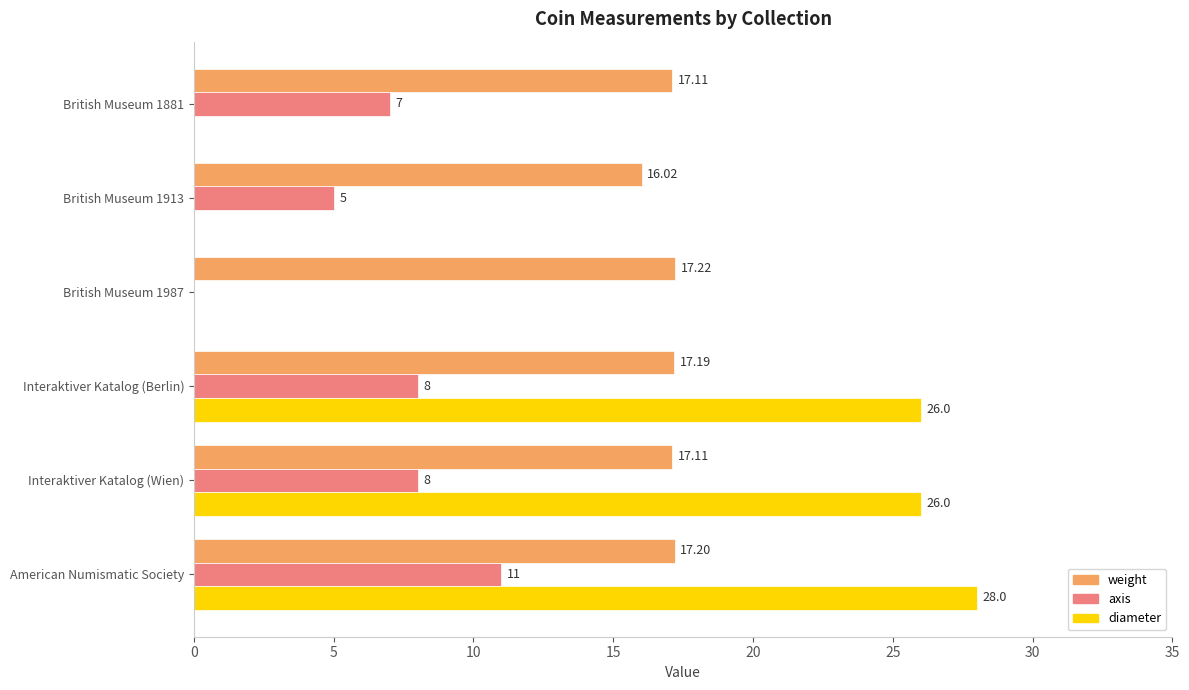

Which series changed the most between British Museum 1913 and British Museum 1881?

axis